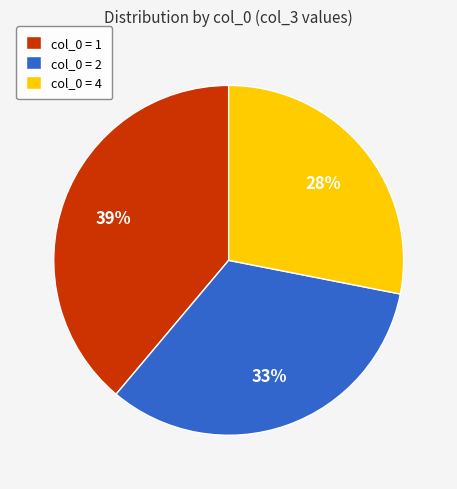

Do col_0 = 1 and col_0 = 2 together represent more than half of the pie?

Yes